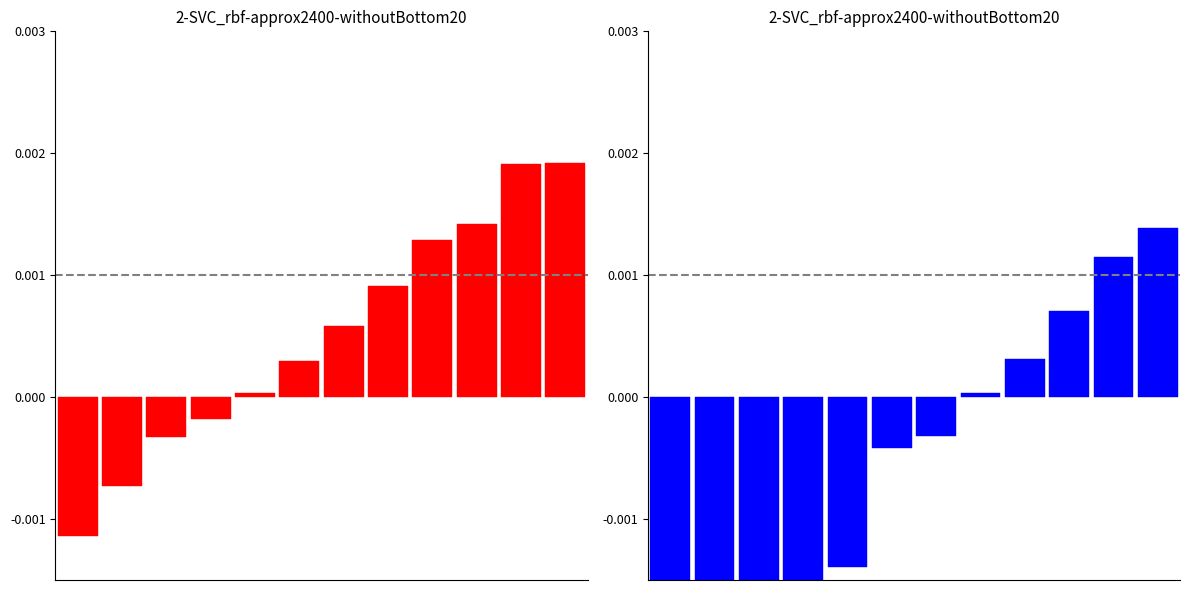

Rank the categories by value from highest to lowest.

11, 10, 9, 8, 7, 6, 5, 4, 3, 2, 1, 0